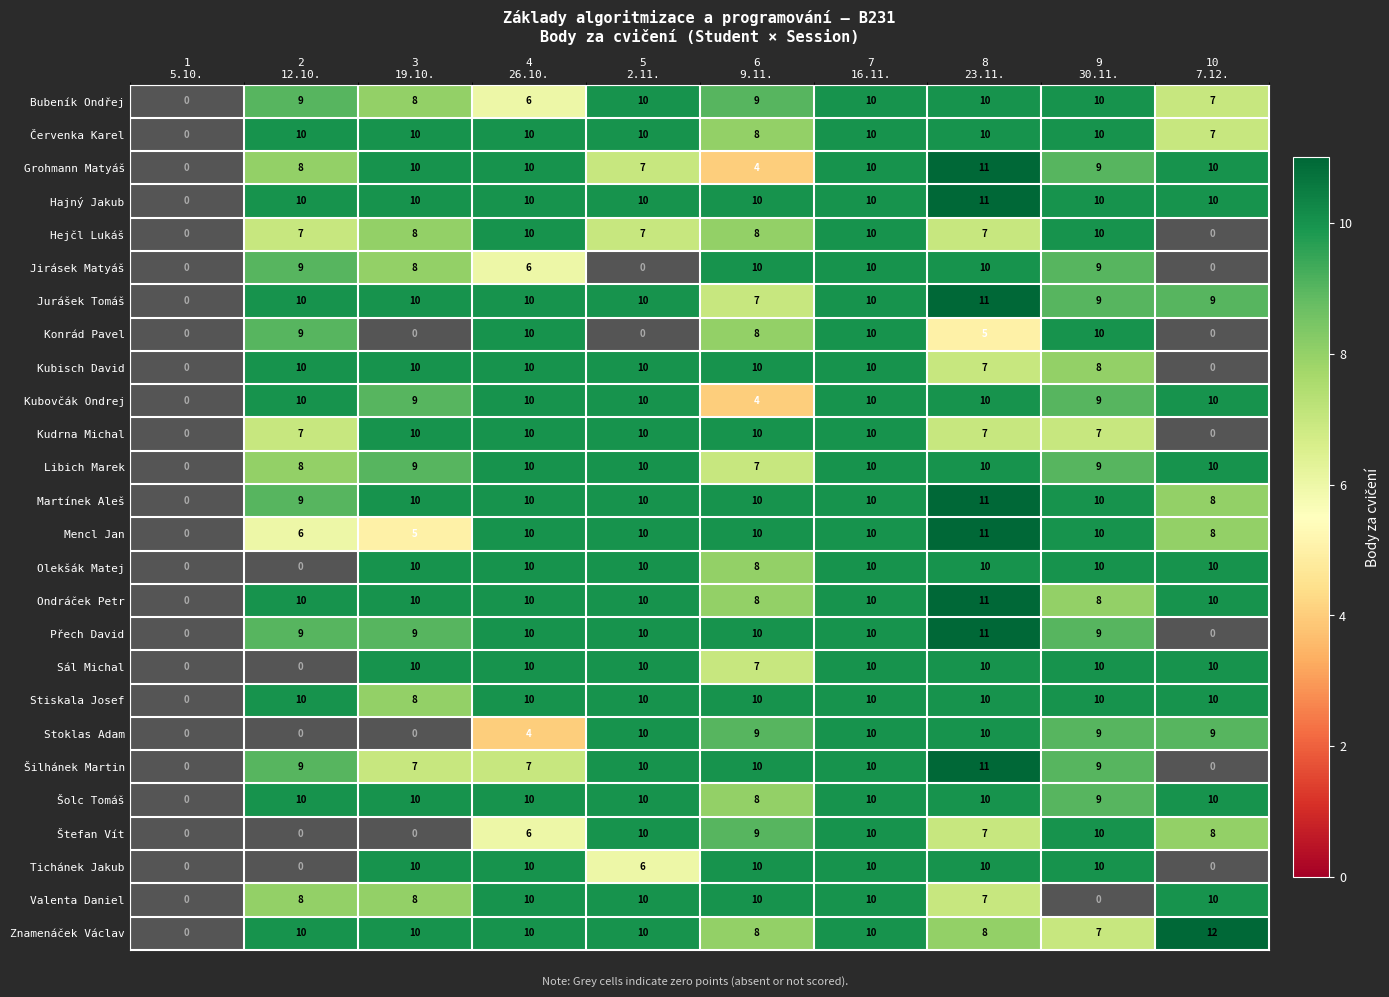

Which series has the largest total across all categories?

Hajný Jakub